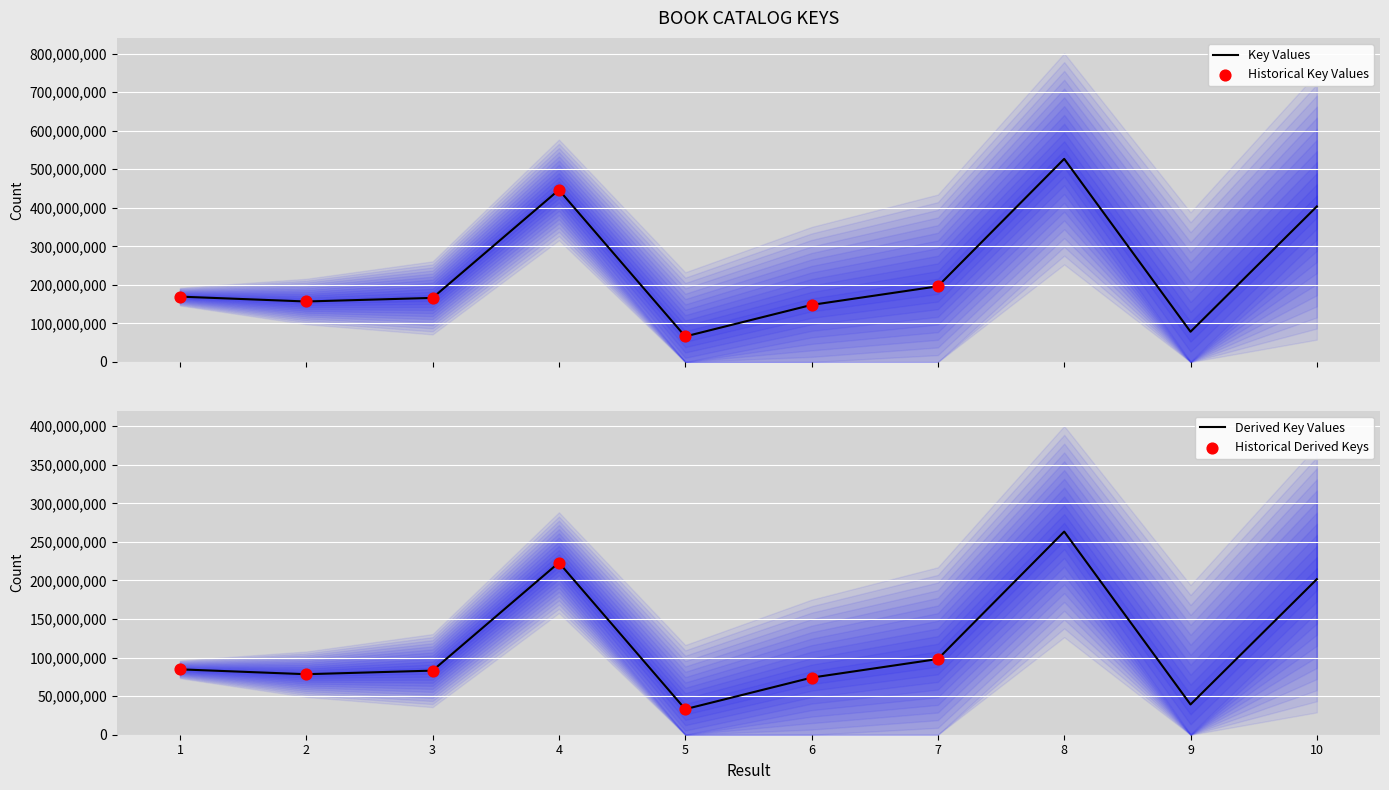

Which has a higher value, 1 or 4?

4